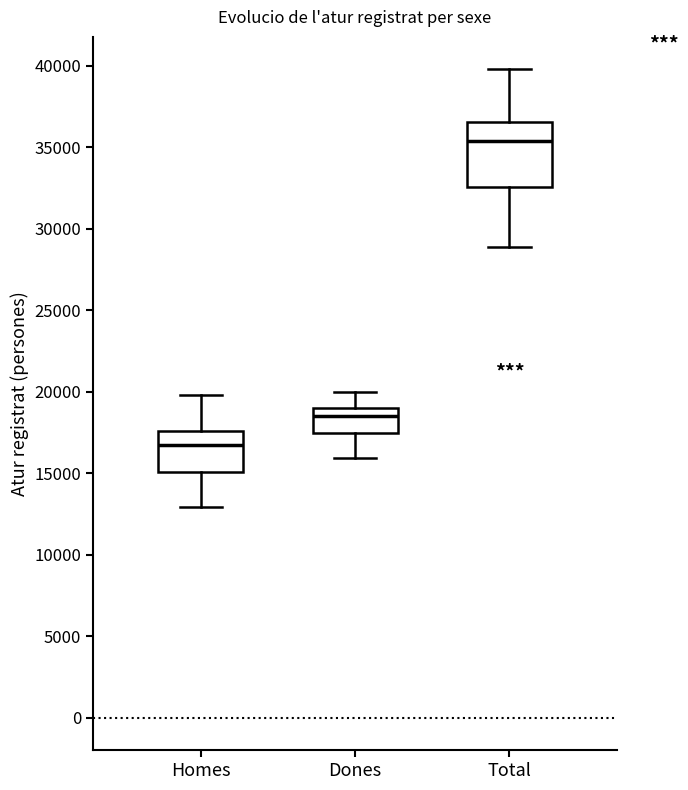

Where does the median line of the box for Homes sit on the y-axis? The values are not printed on the chart, so give them approximately, as read against the axis.

16500